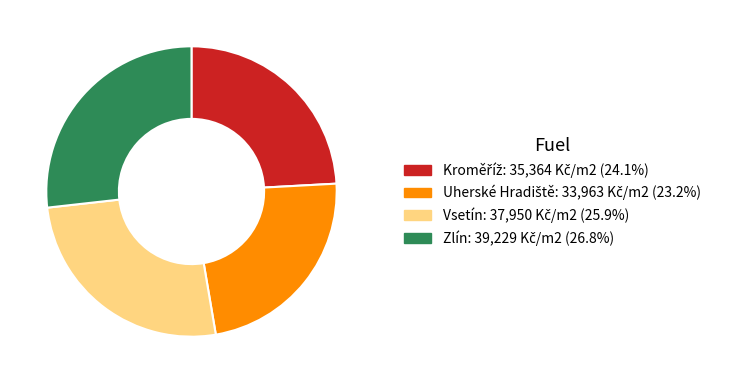

Is Vsetín the majority of the pie?

No